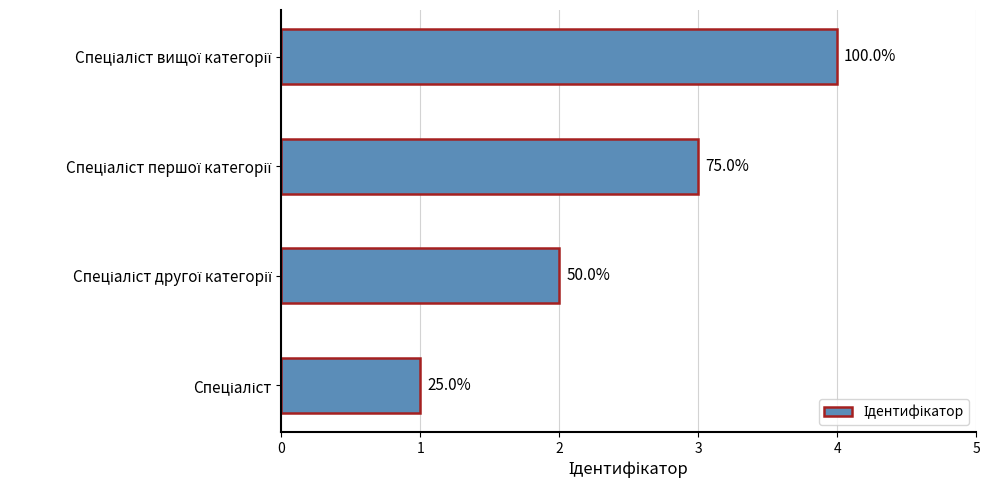

How many bars are there in total?

4